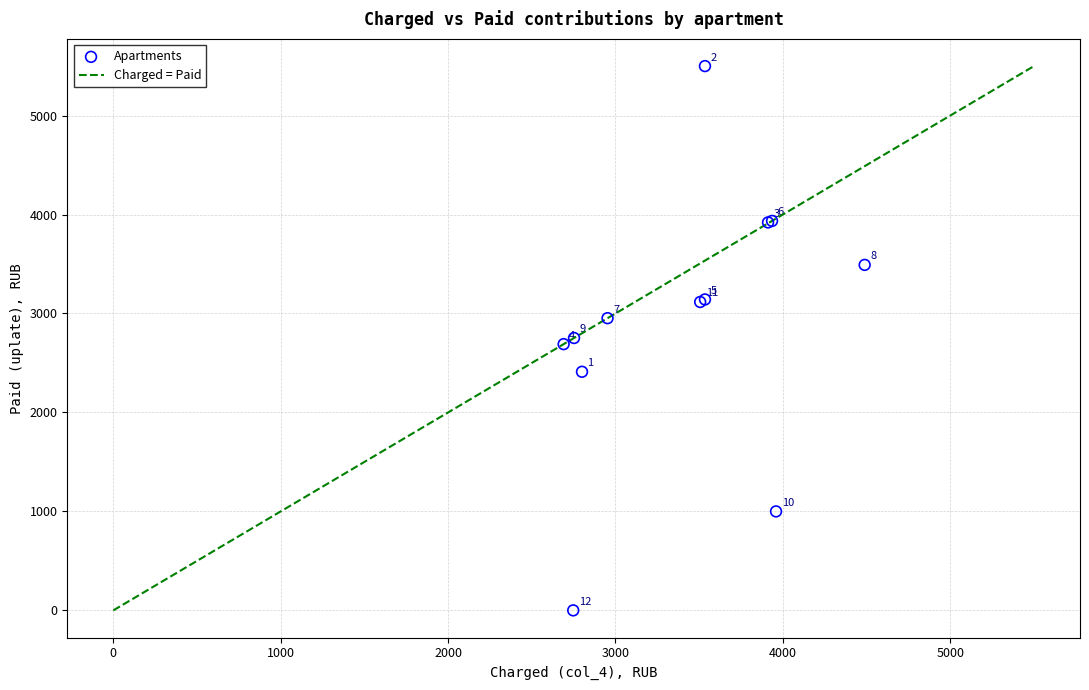

What Y value in the scatter plot is closest to 2750?

2752.3